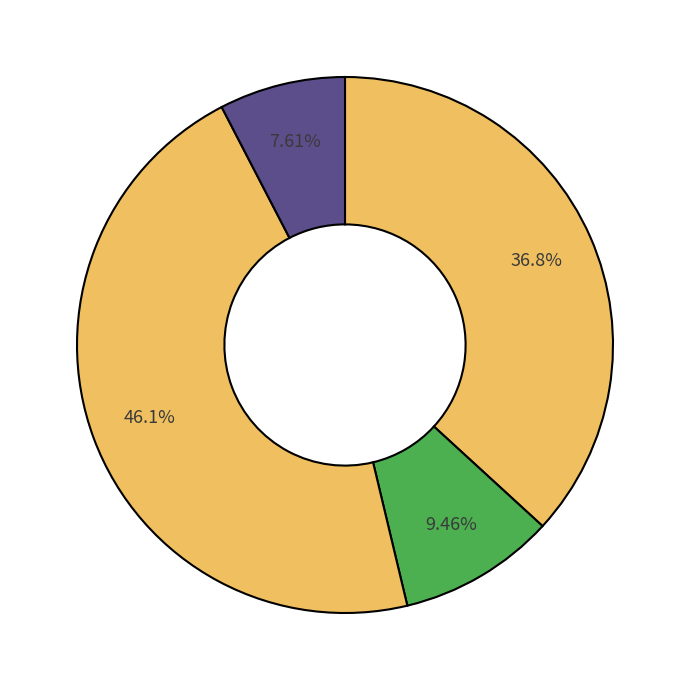

Count the number of slices in the pie.

4